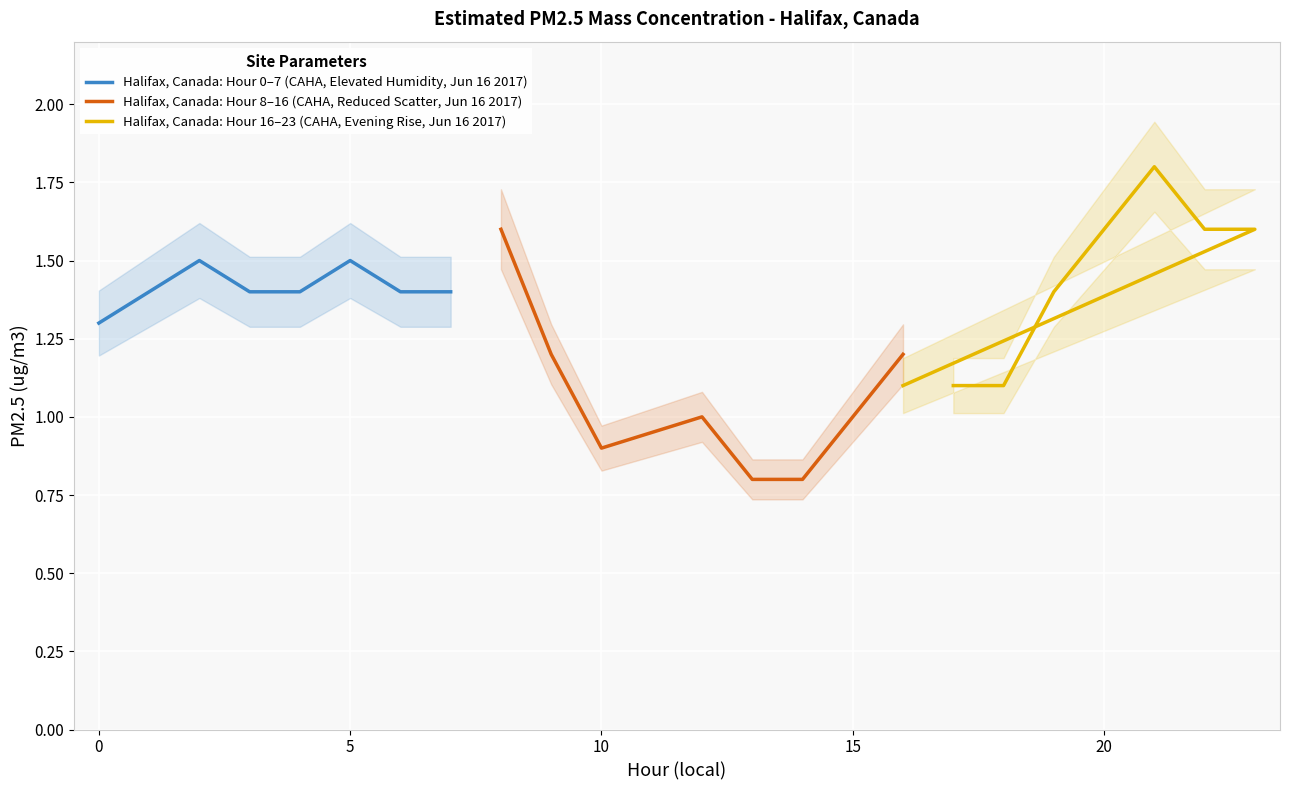

True or false: Halifax, Canada: Hour 16–23 (CAHA, Evening Rise, Jun 16 2017) has more than 2 points higher than both neighbors.

False